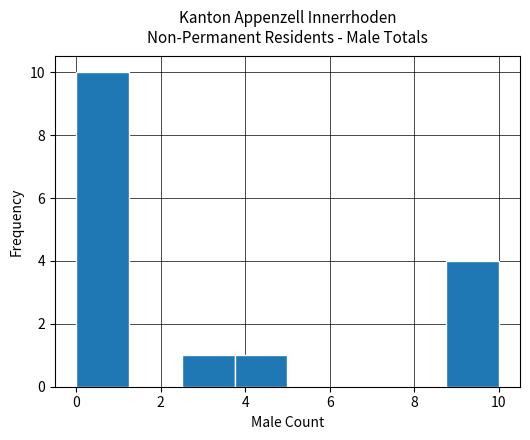

Reading left to right, transcribe this chart: for each bar, give the range it covers on the x-axis and its height. Neither the bar edges nor the heights are printed on the chart, so give them approximately, as read against the axes.

0.00 to 1.25: 10
1.25 to 2.50: 0
2.50 to 3.75: 1
3.75 to 5.00: 1
5.00 to 6.25: 0
6.25 to 7.50: 0
7.50 to 8.75: 0
8.75 to 10.00: 4